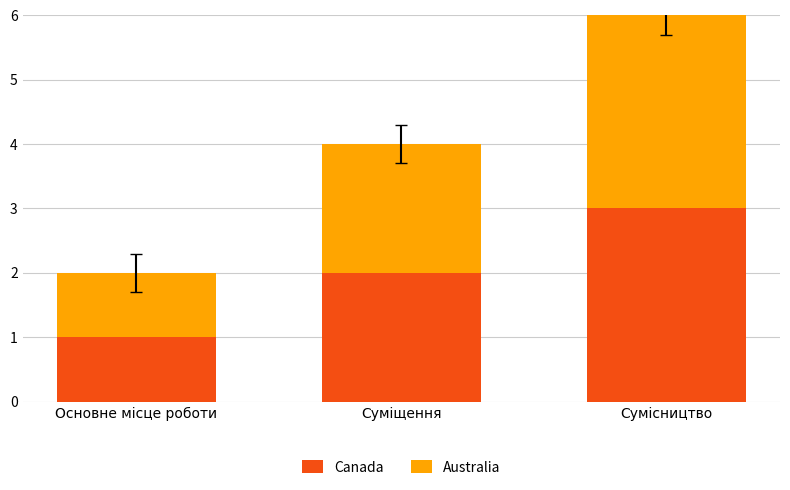

The value of Canada at Суміщення is 2. True or false?

True